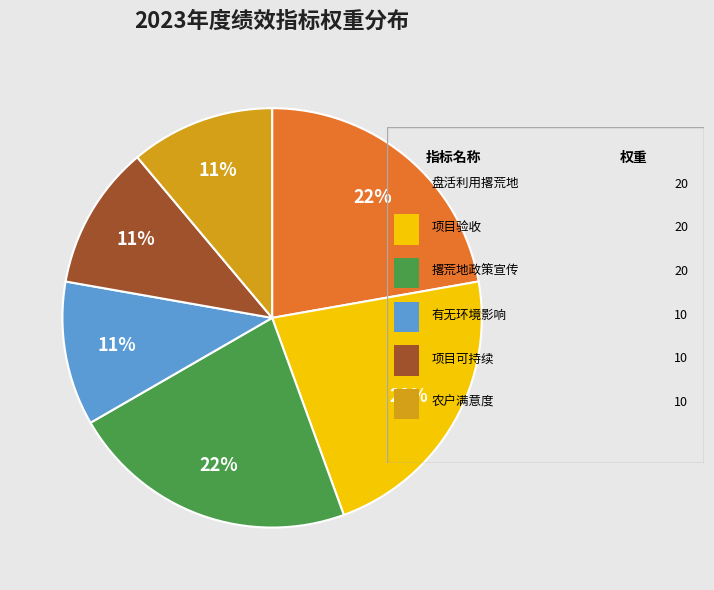

To the nearest percent, what is the difference between the largest and smallest slice percentages?

11%